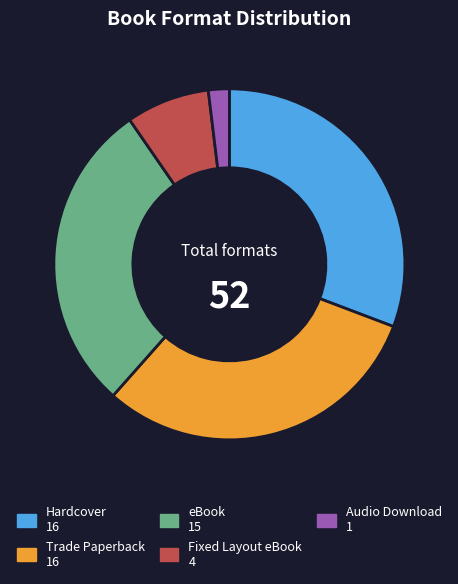

Which has a higher value, Audio Download or Fixed Layout eBook?

Fixed Layout eBook